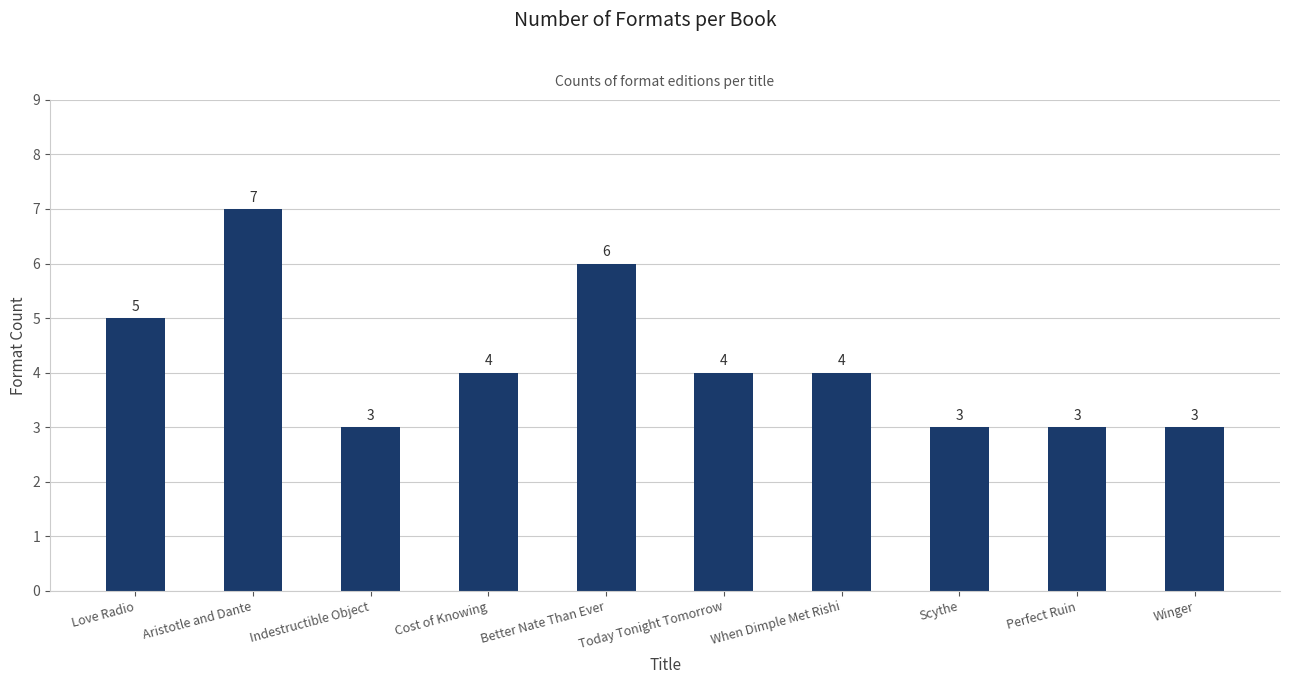

Which category has the highest value across all series?

Aristotle and Dante